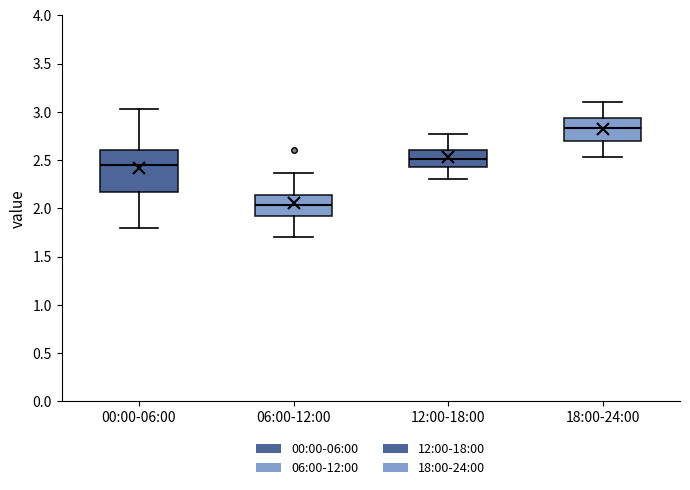

Which box has the highest median line?

18:00-24:00